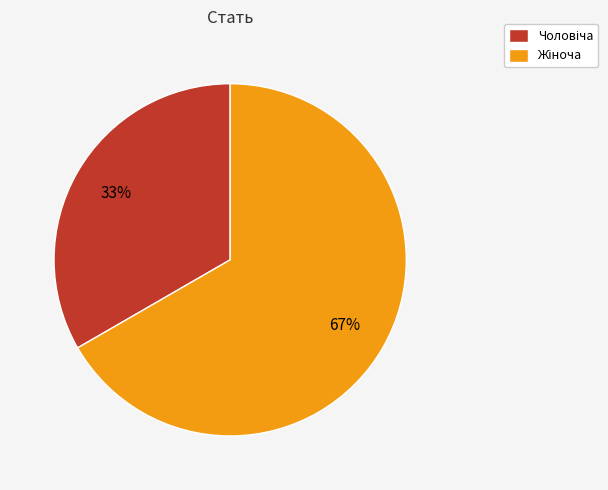

How many slices are in this pie chart?

2